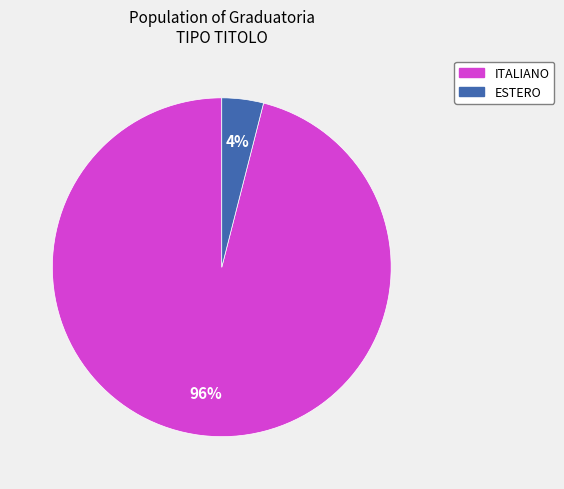

Does ESTERO represent more than half of the total?

No